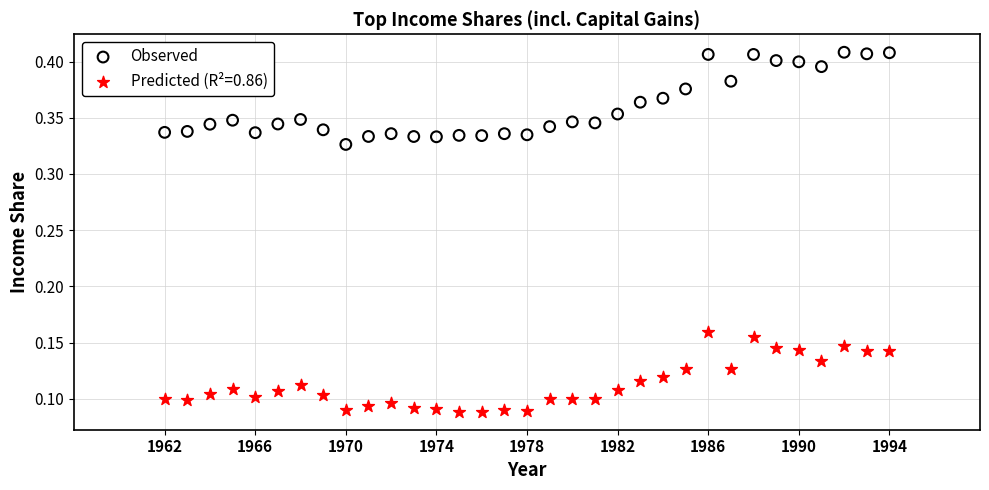

Which series reaches the minimum Y coordinate?

Predicted (R²=0.86)